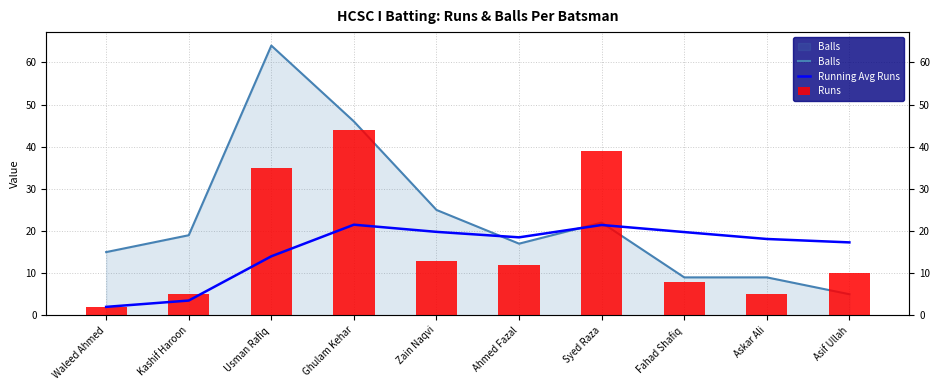

What is the difference between the maximum and minimum values in the Running Avg Runs series?

19.5